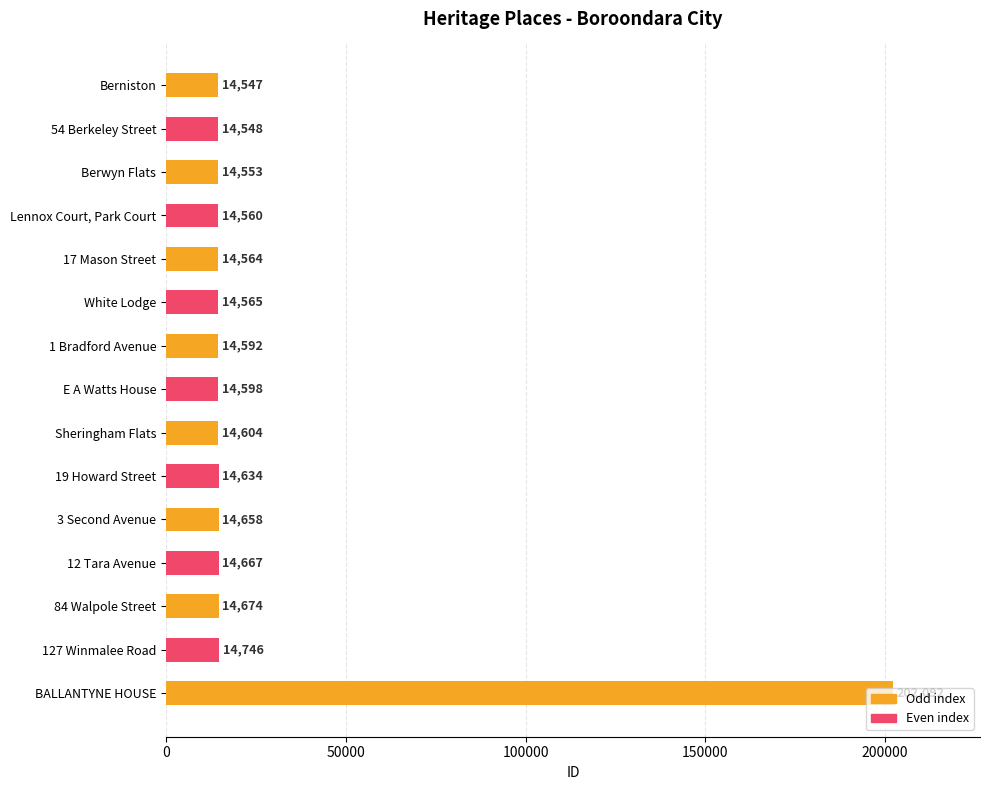

What is the difference between the second highest and second lowest values?

198